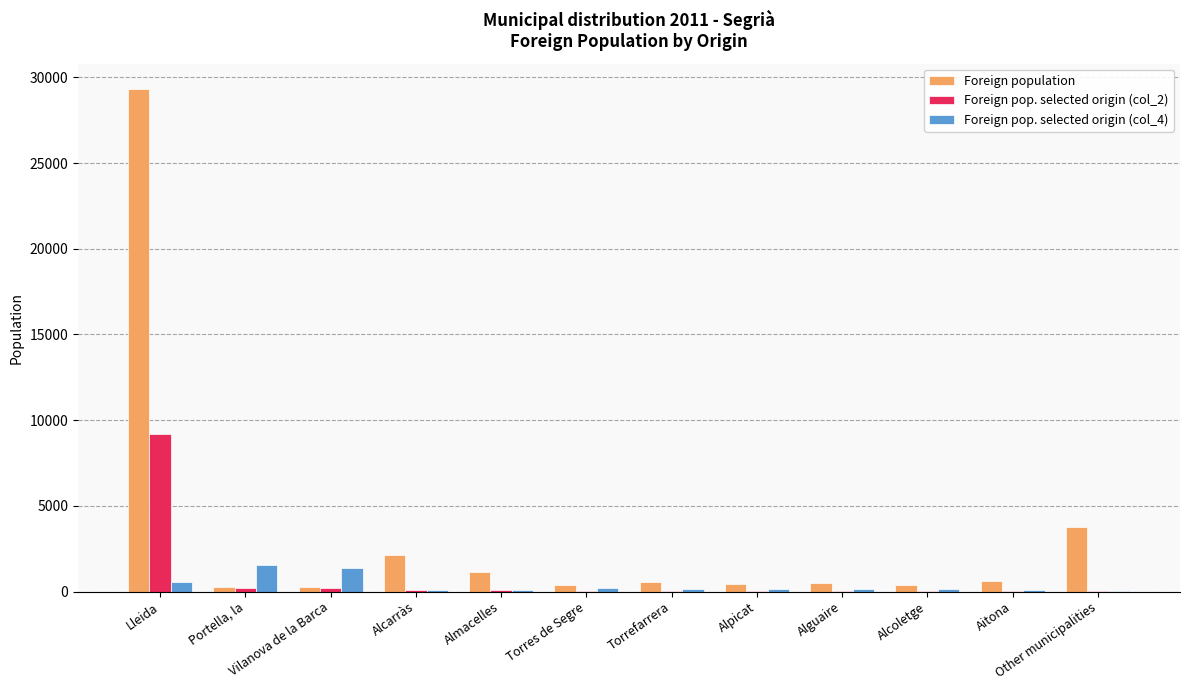

Is it true that Foreign pop. selected origin (col_2) equals 13845 at Lleida?

False